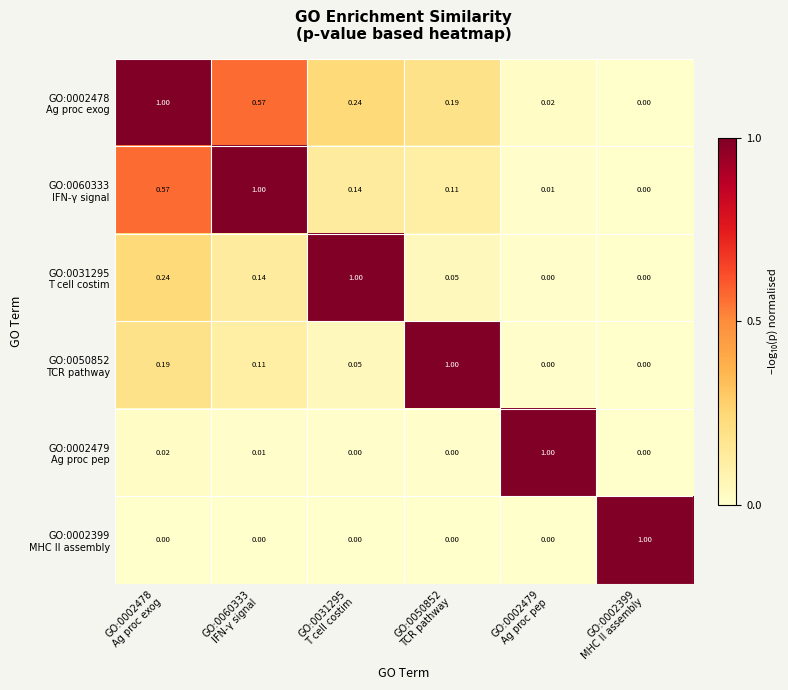

At which category is the sum across all series the highest?

GO:0002478
Ag proc exog